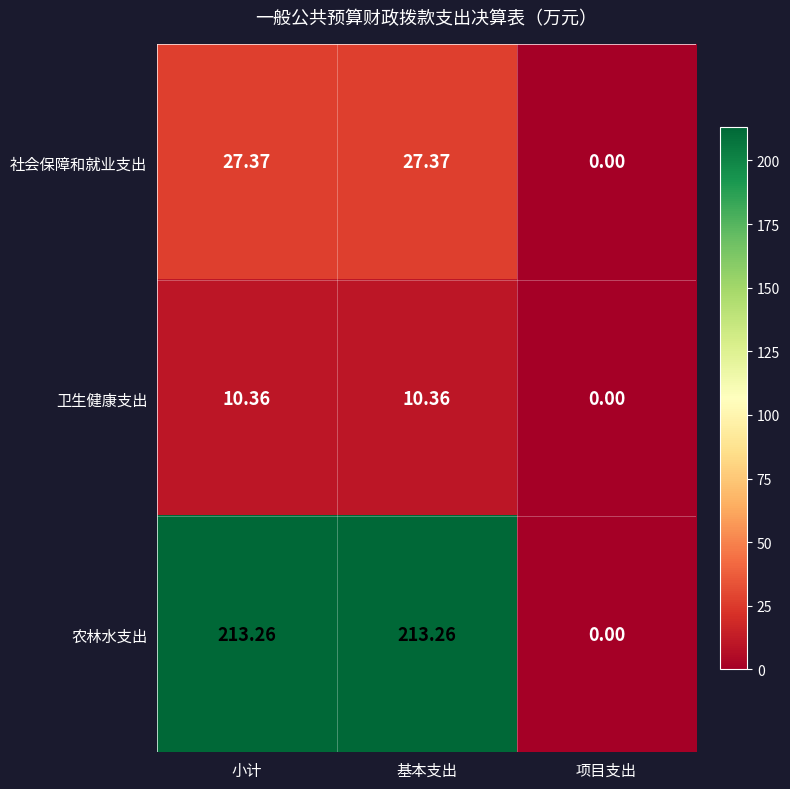

What is the difference between the highest and lowest values at 小计?

202.9